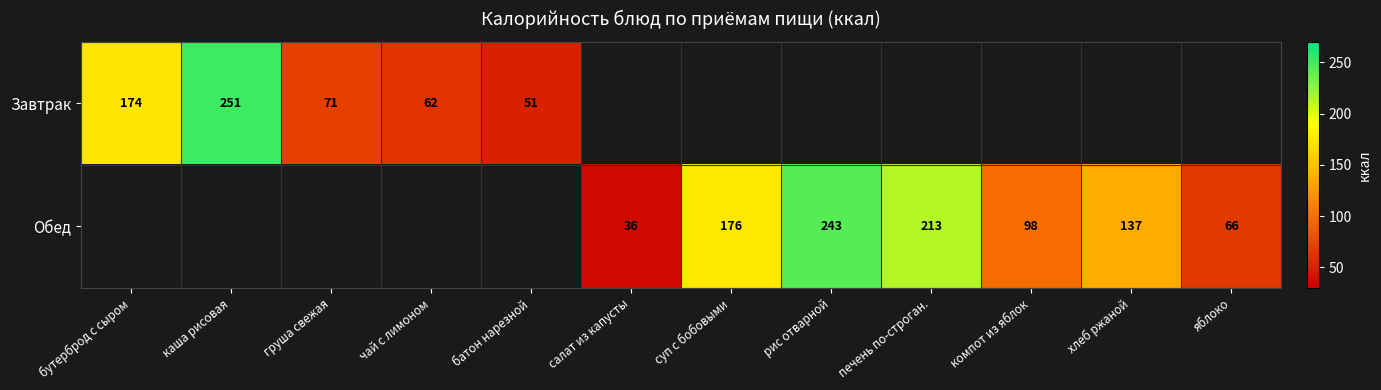

Is the value of Завтрак at батон нарезной greater than the value of Обед at яблоко?

No